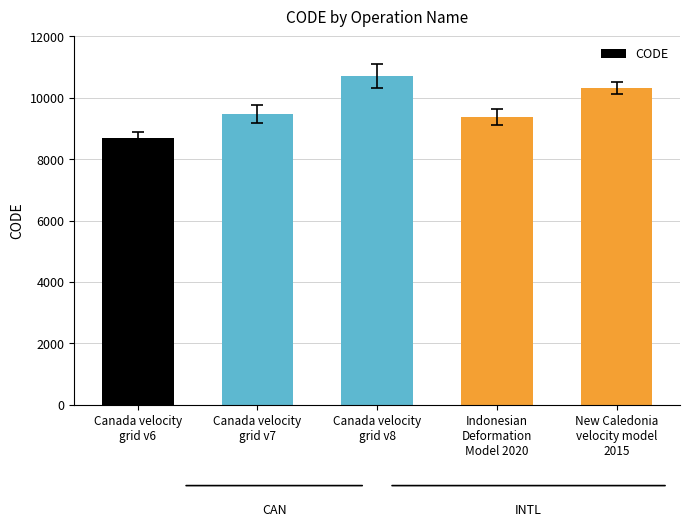

What is the ratio of the value at Canada velocity
grid v8 to the value at New Caledonia
velocity model
2015?

1.0